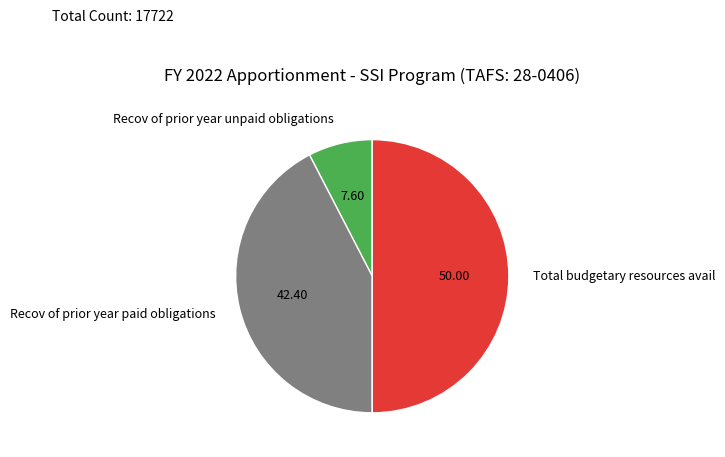

Count the number of slices in the pie.

3